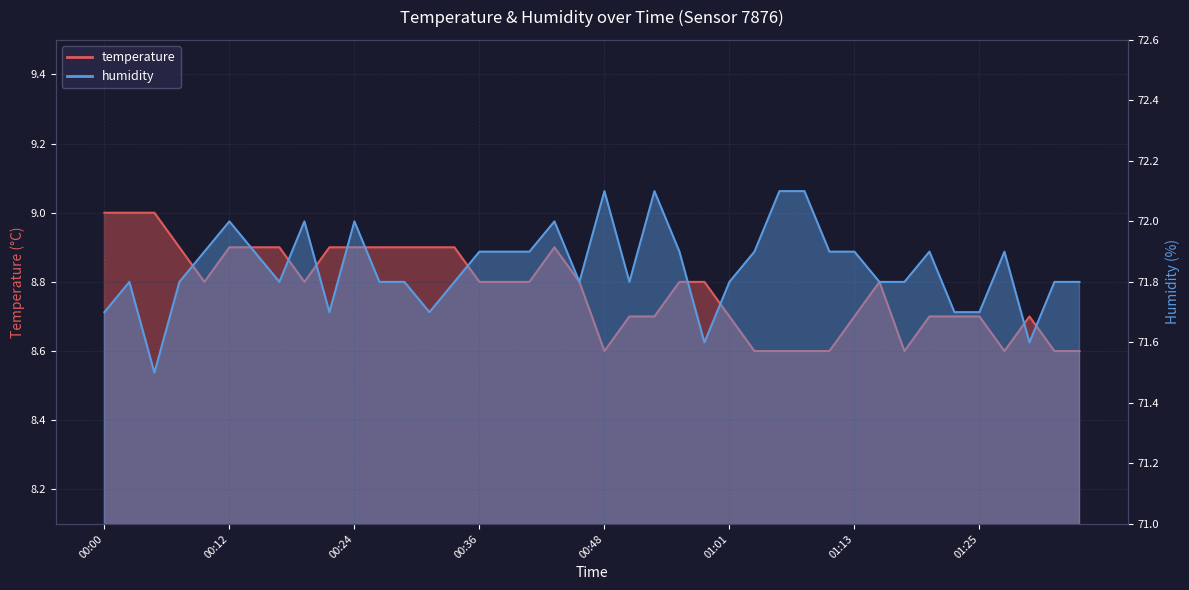

Reading left to right, transcribe all the data shown in this chart.

temperature: 9.0	9.0	9.0	8.9	8.8	8.9	8.9	8.9	8.8	8.9	8.9	8.9	8.9	8.9	8.9	8.8	8.8	8.8	8.9	8.8	8.6	8.7	8.7	8.8	8.8	8.7	8.6	8.6	8.6	8.6	8.7	8.8	8.6	8.7	8.7	8.7	8.6	8.7	8.6	8.6
humidity: 71.7	71.8	71.5	71.8	71.9	72.0	71.9	71.8	72.0	71.7	72.0	71.8	71.8	71.7	71.8	71.9	71.9	71.9	72.0	71.8	72.1	71.8	72.1	71.9	71.6	71.8	71.9	72.1	72.1	71.9	71.9	71.8	71.8	71.9	71.7	71.7	71.9	71.6	71.8	71.8